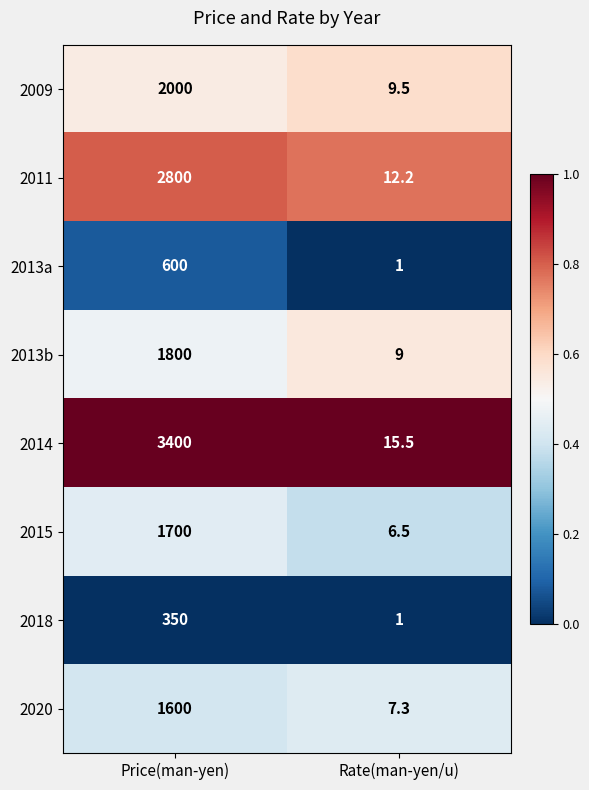

Reading left to right, transcribe all the data shown in this chart.

2009: Price(man-yen)=2000.0	Rate(man-yen/u)=9.5
2011: Price(man-yen)=2800.0	Rate(man-yen/u)=12.2
2013a: Price(man-yen)=600.0	Rate(man-yen/u)=1.0
2013b: Price(man-yen)=1800.0	Rate(man-yen/u)=9.0
2014: Price(man-yen)=3400.0	Rate(man-yen/u)=15.5
2015: Price(man-yen)=1700.0	Rate(man-yen/u)=6.5
2018: Price(man-yen)=350.0	Rate(man-yen/u)=1.0
2020: Price(man-yen)=1600.0	Rate(man-yen/u)=7.3